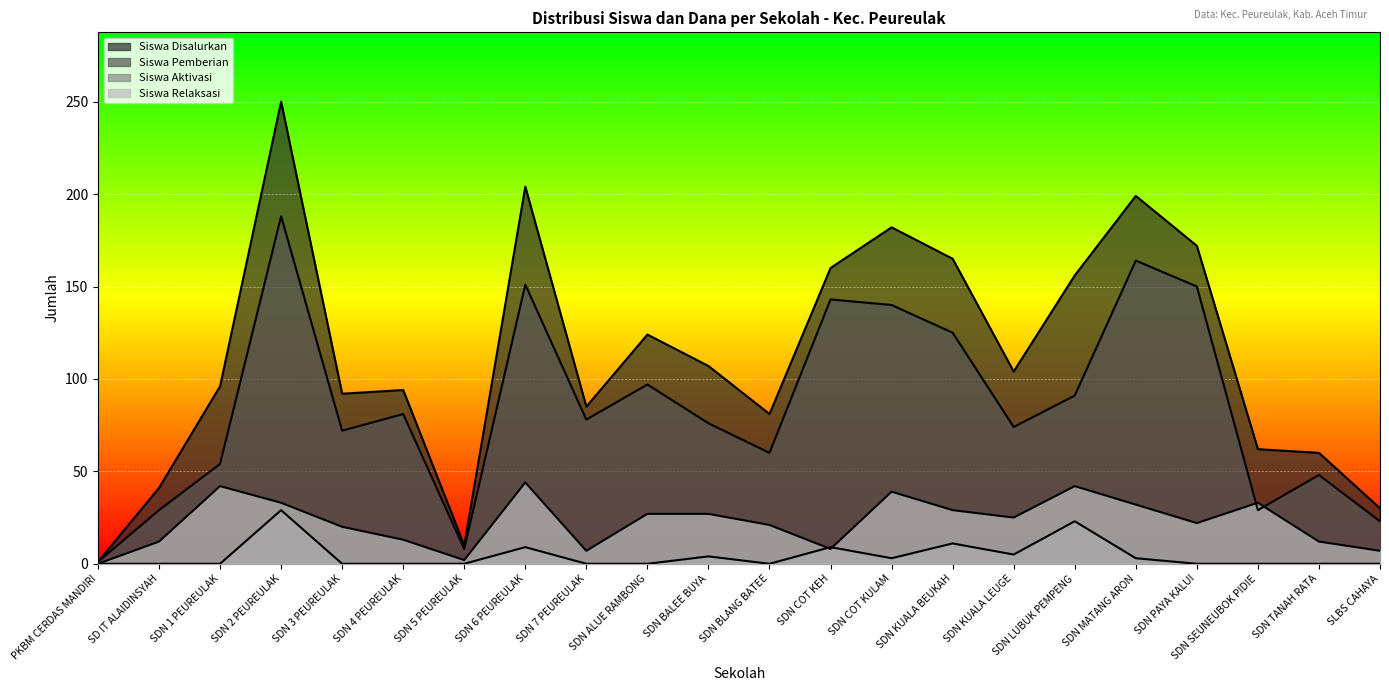

List the series in order of their peak value, lowest first.

Siswa Aktivasi, Siswa Relaksasi, Siswa Pemberian, Siswa Disalurkan